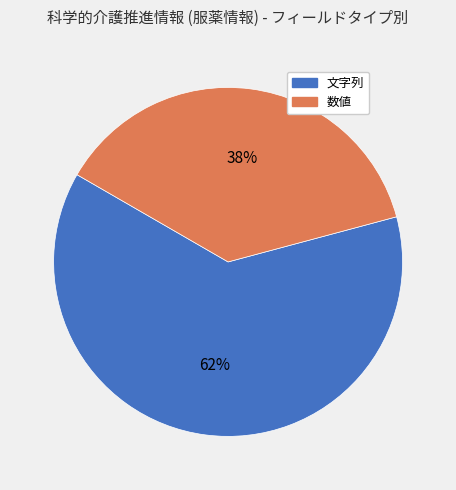

To the nearest percent, what is the combined percentage of 文字列 and 数値?

100%